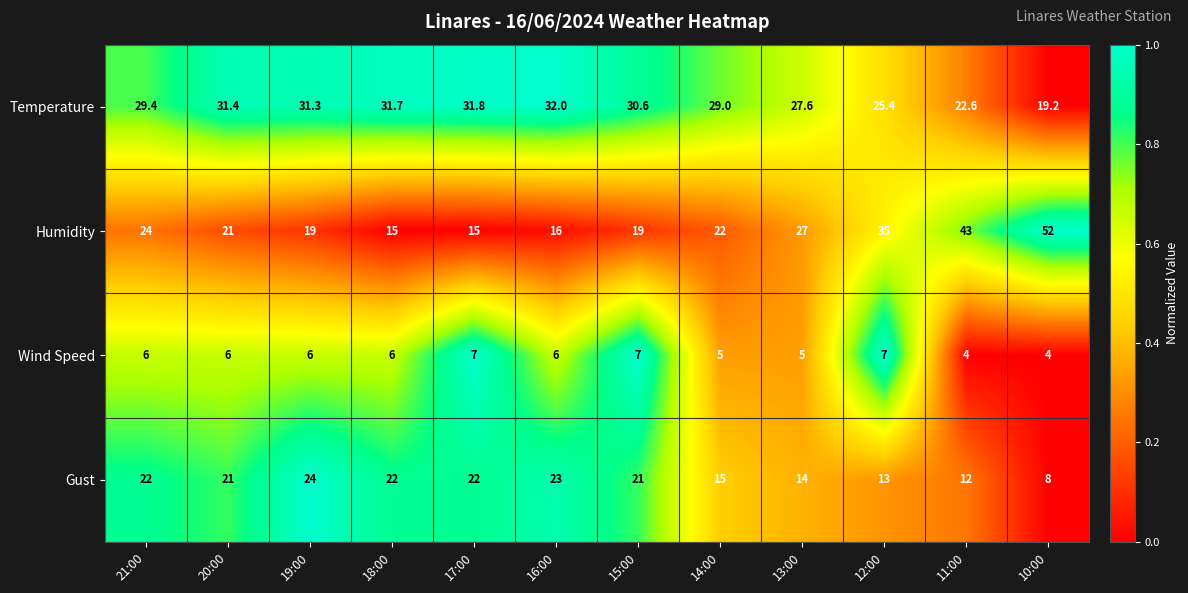

The value of Temperature at 11:00 is 4.7. True or false?

False